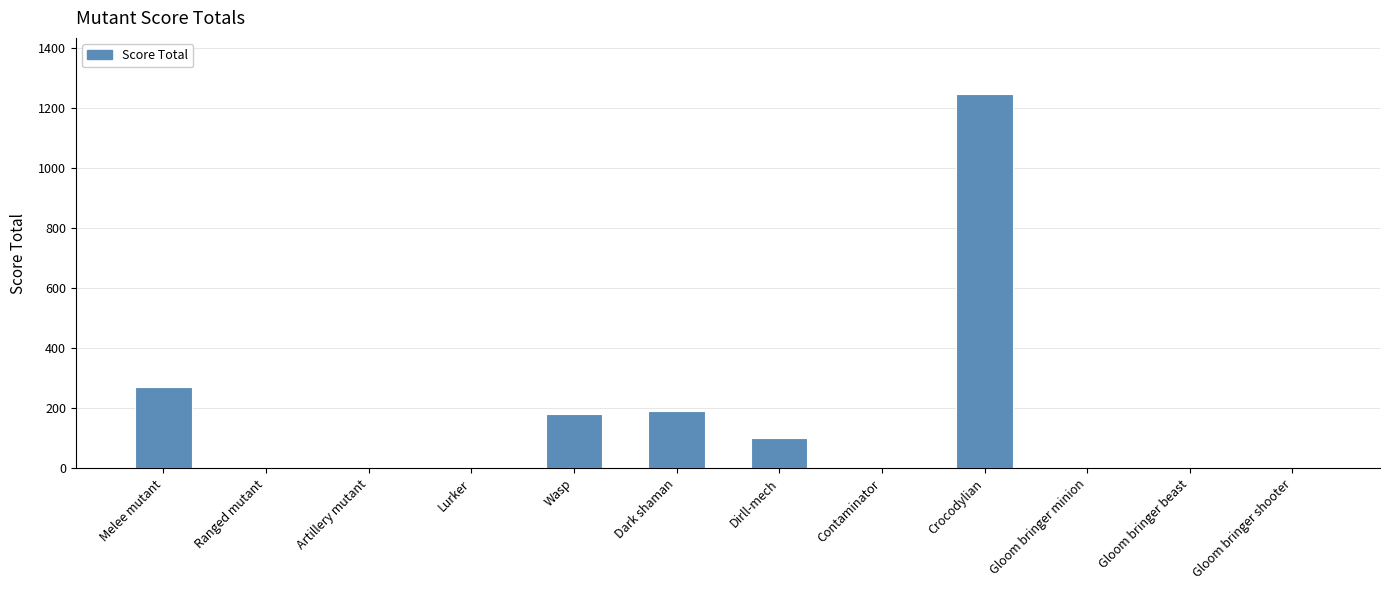

True or false: the data shows 0 at Artillery mutant.

True